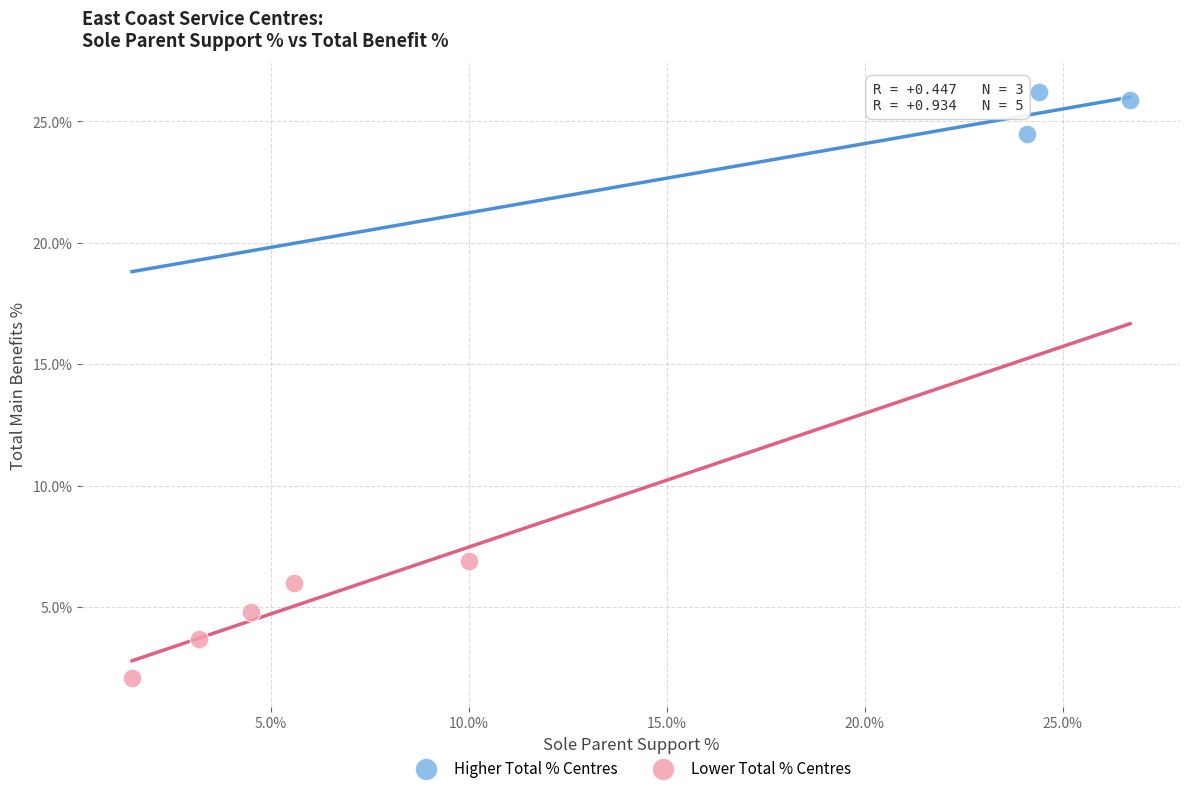

Which series reaches the minimum Y coordinate?

Lower Total % Centres